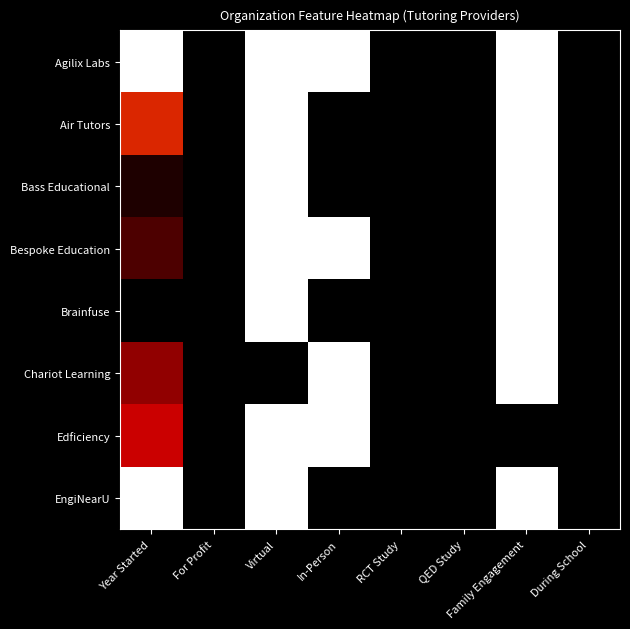

Reading left to right, transcribe all the data shown in this chart.

Agilix Labs: Year Started=1.0	For Profit=0.0	Virtual=1.0	In-Person=1.0	RCT Study=0.0	QED Study=0.0	Family Engagement=1.0	During School=0.0
Air Tutors: Year Started=0.7	For Profit=0.0	Virtual=1.0	In-Person=0.0	RCT Study=0.0	QED Study=0.0	Family Engagement=1.0	During School=0.0
Bass Educational: Year Started=0.1	For Profit=0.0	Virtual=1.0	In-Person=0.0	RCT Study=0.0	QED Study=0.0	Family Engagement=1.0	During School=0.0
Bespoke Education: Year Started=0.2	For Profit=0.0	Virtual=1.0	In-Person=1.0	RCT Study=0.0	QED Study=0.0	Family Engagement=1.0	During School=0.0
Brainfuse: Year Started=0.0	For Profit=0.0	Virtual=1.0	In-Person=0.0	RCT Study=0.0	QED Study=0.0	Family Engagement=1.0	During School=0.0
Chariot Learning: Year Started=0.4	For Profit=0.0	Virtual=0.0	In-Person=1.0	RCT Study=0.0	QED Study=0.0	Family Engagement=1.0	During School=0.0
Edficiency: Year Started=0.7	For Profit=0.0	Virtual=1.0	In-Person=1.0	RCT Study=0.0	QED Study=0.0	Family Engagement=0.0	During School=0.0
EngiNearU: Year Started=1.0	For Profit=0.0	Virtual=1.0	In-Person=0.0	RCT Study=0.0	QED Study=0.0	Family Engagement=1.0	During School=0.0